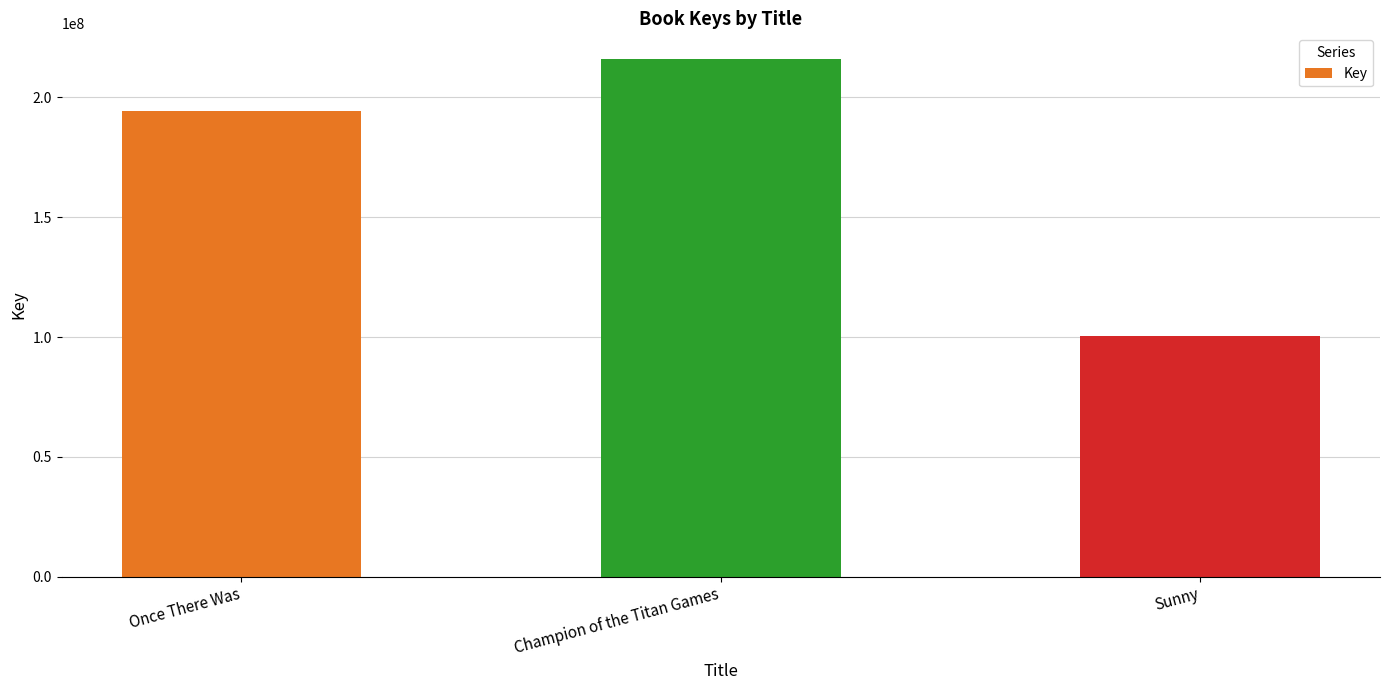

What is the difference between the maximum and minimum values?

115667841